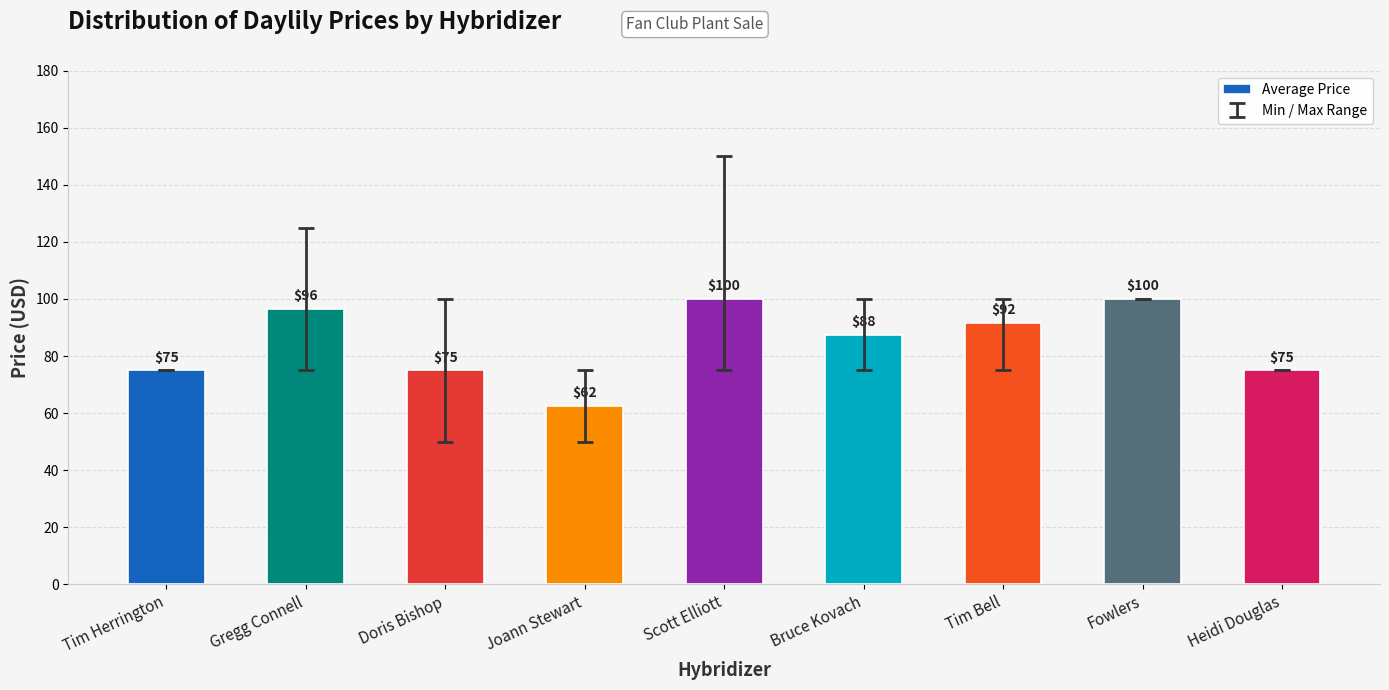

Are the bars horizontal?

No